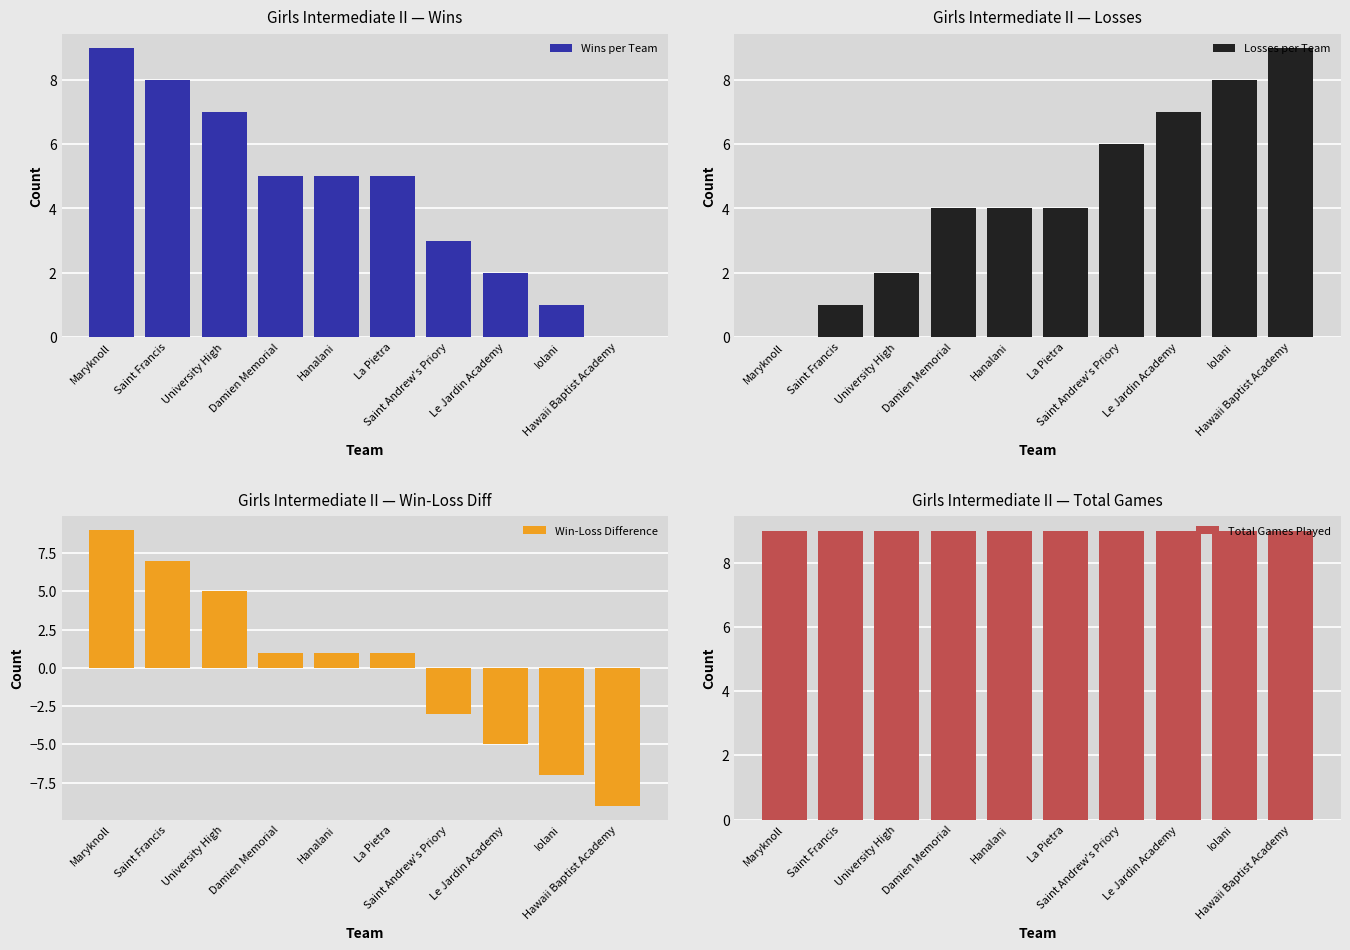

What position from the right is University High?

8